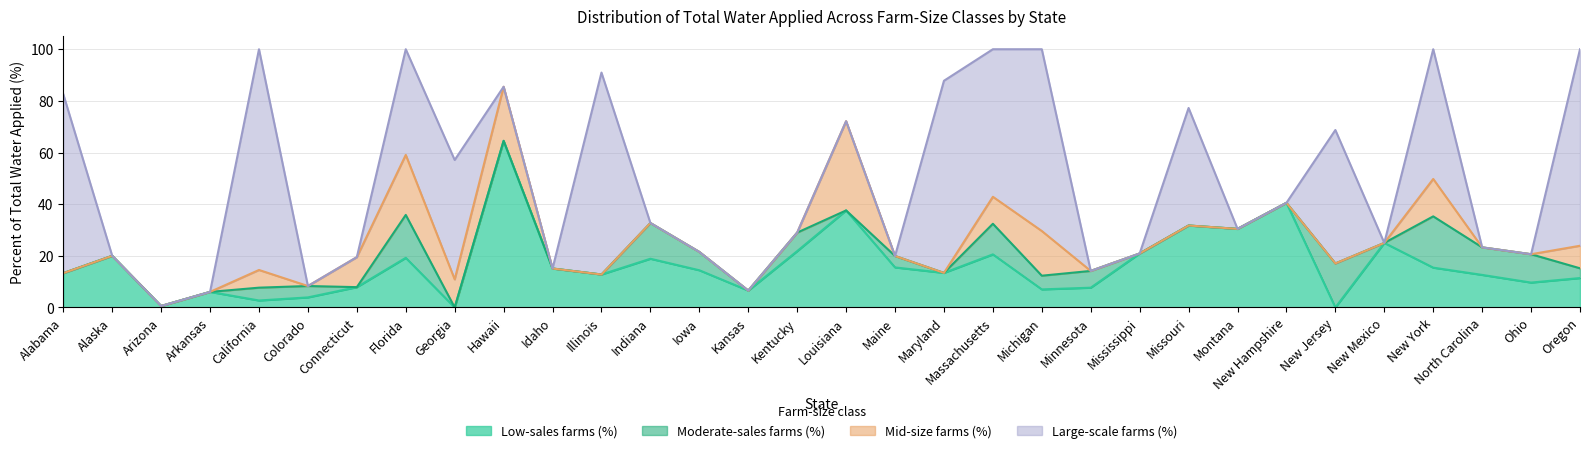

True or false: Large-scale farms (%) has a value of 51.7 at New Jersey.

True